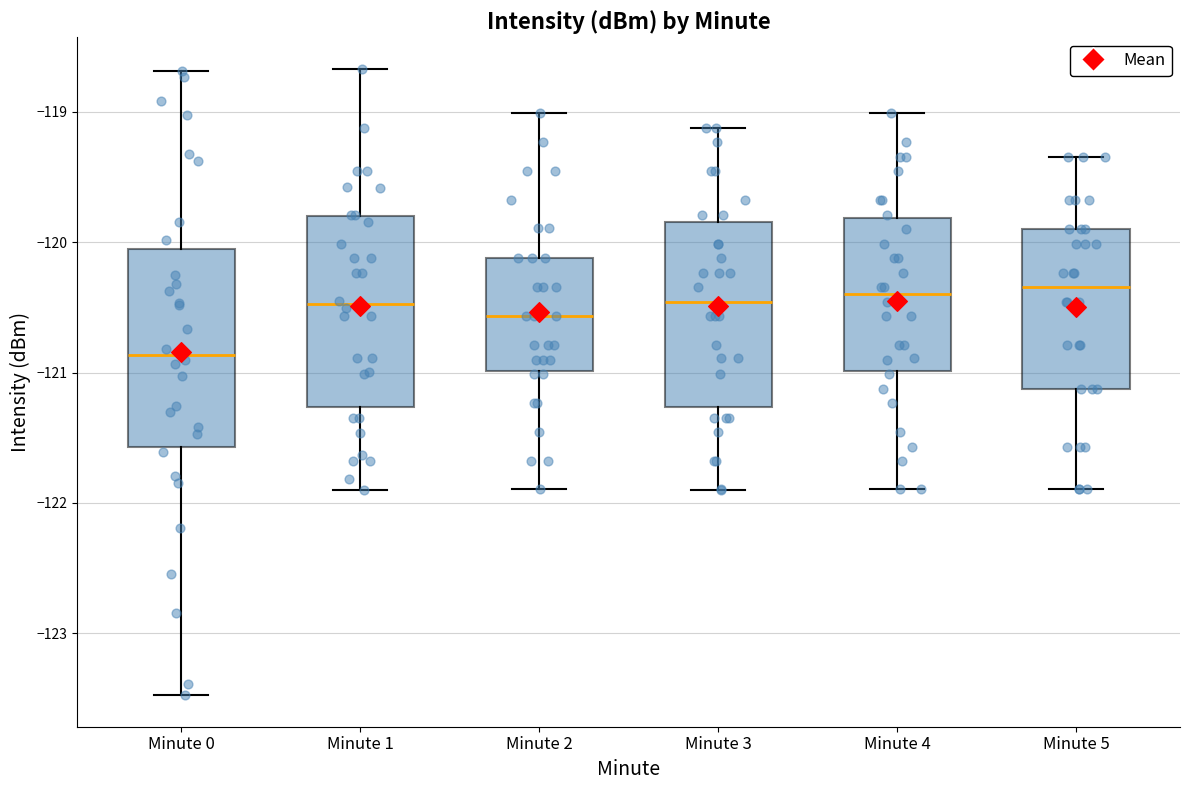

Reading left to right, transcribe this box plot: for each box, give where its median line is, the range the box spans, and where its two whiskers end, as read against the y-axis. The values are not printed on the chart, so give them approximately, as read against the axis.

Minute 0: median -120.9, box -121.6 to -120.1, whiskers -123.5 to -118.7
Minute 1: median -120.5, box -121.3 to -119.8, whiskers -121.9 to -118.7
Minute 2: median -120.6, box -121.0 to -120.1, whiskers -121.9 to -119.0
Minute 3: median -120.5, box -121.3 to -119.8, whiskers -121.9 to -119.1
Minute 4: median -120.4, box -121.0 to -119.8, whiskers -121.9 to -119.0
Minute 5: median -120.3, box -121.1 to -119.9, whiskers -121.9 to -119.3